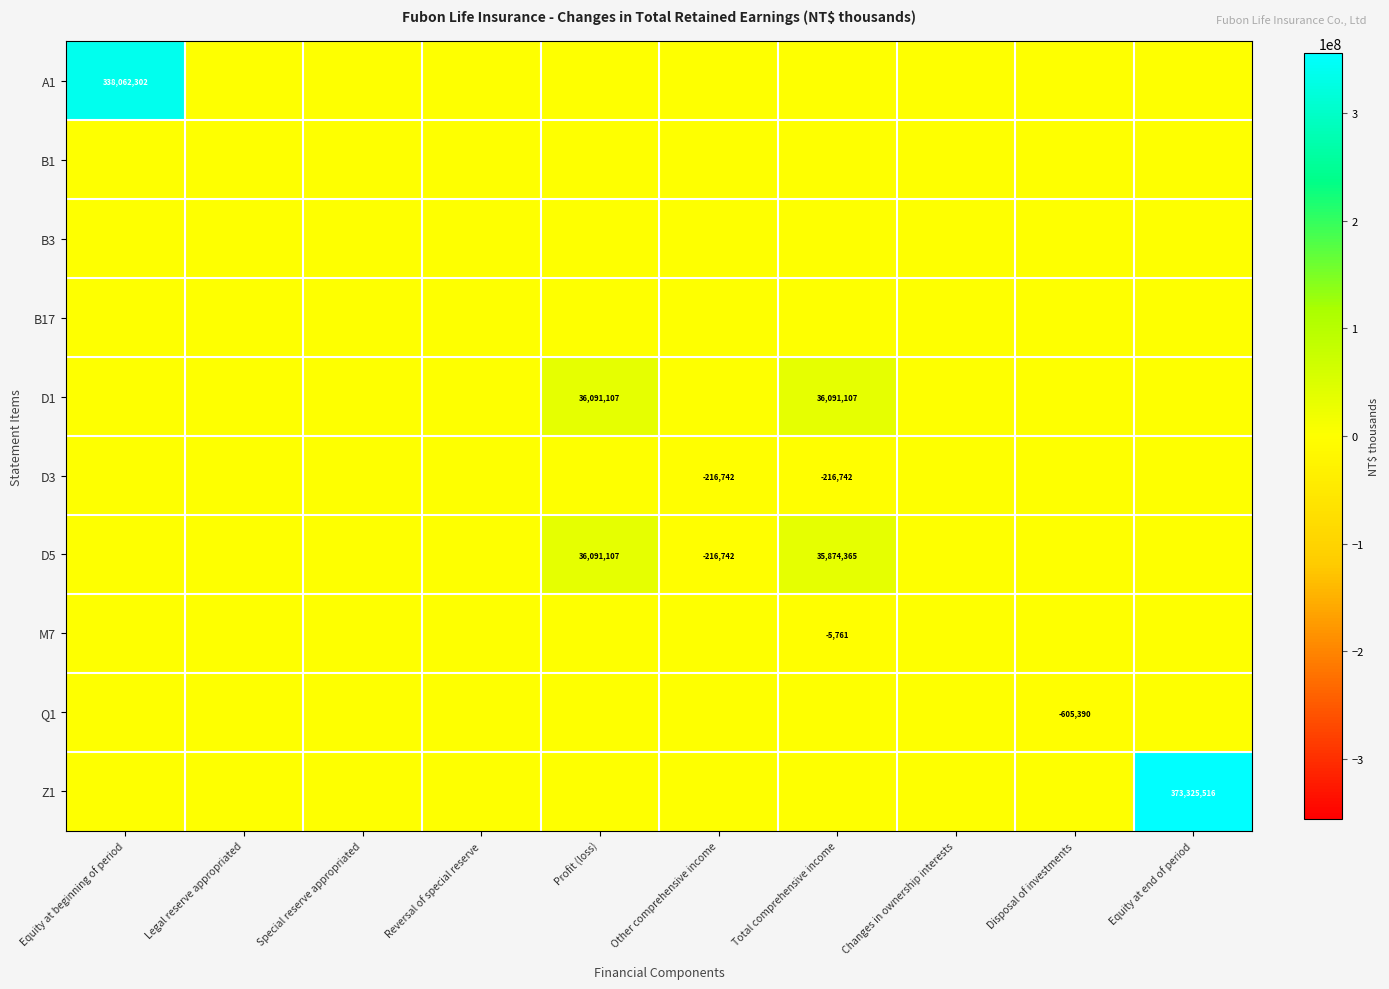

What is the difference between the highest and lowest values at Profit (loss)?

36091107